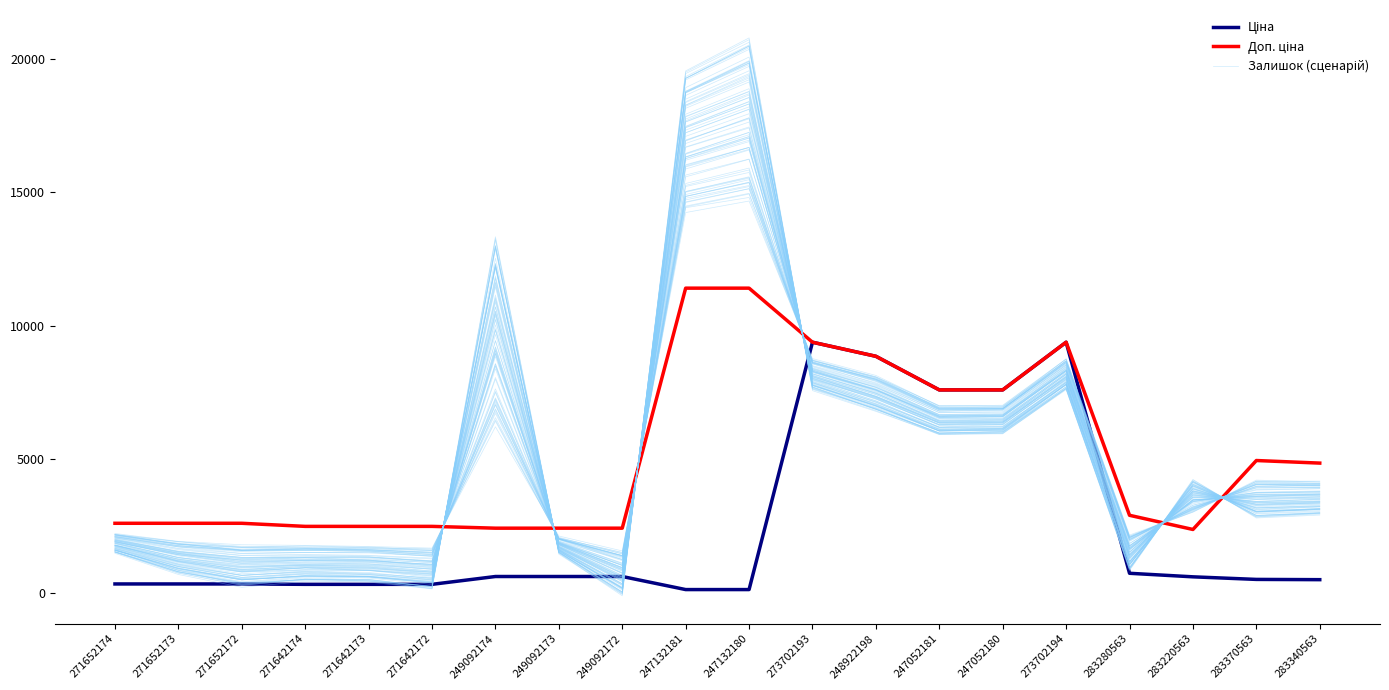

Rank the categories by Залишок (сценарій) value from lowest to highest.

249092172, 271642172, 271652172, 271642173, 271642174, 271652173, 283280563, 249092173, 271652174, 283370563, 283340563, 283220563, 247052181, 247052180, 248922198, 273702194, 273702193, 249092174, 247132181, 247132180